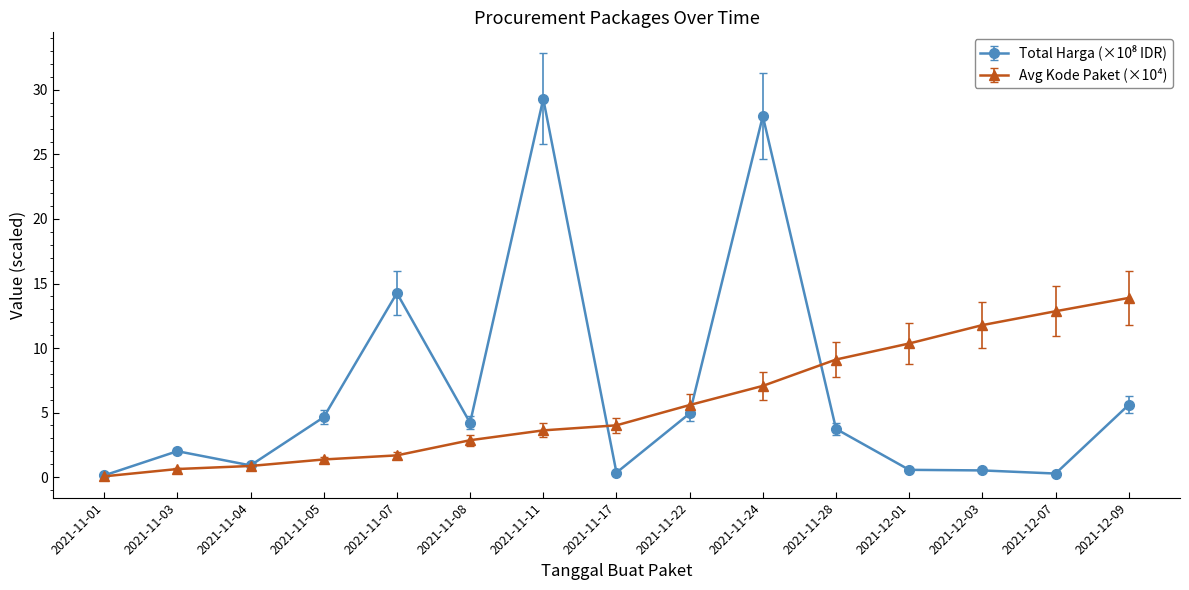

True or false: Avg Kode Paket (×10⁴) has a value of 1.4 at 2021-11-05.

True